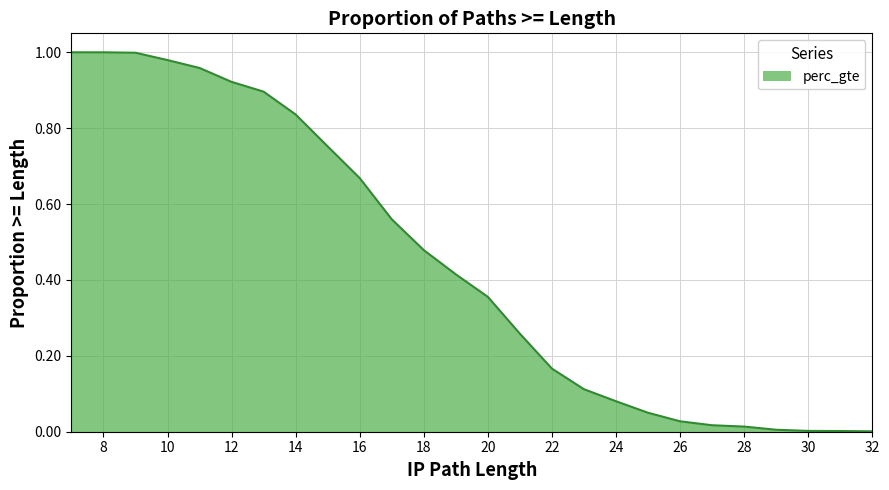

At which label is the value closest to 0?

32